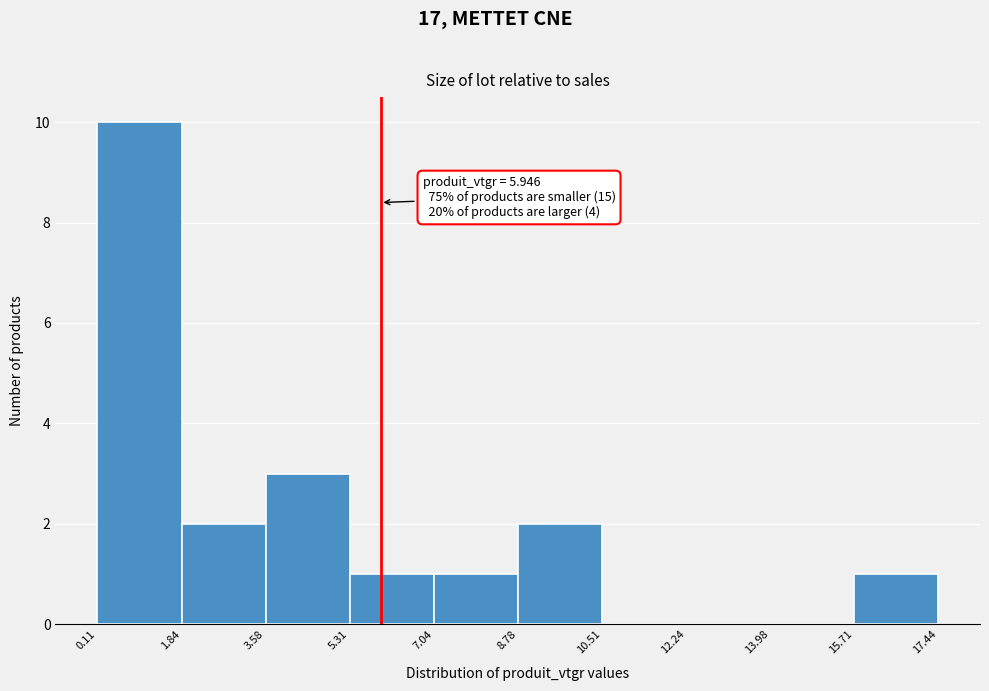

Over which range of the x-axis is the bar tallest?

0.11 to 1.84